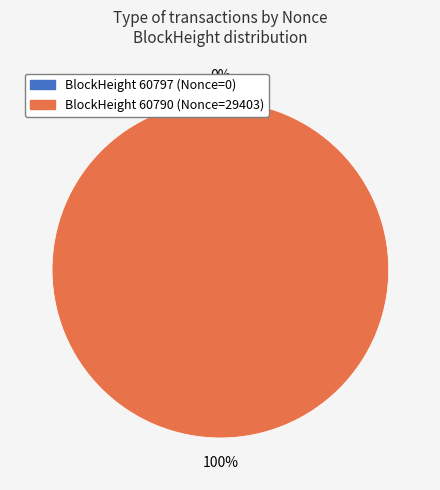

To the nearest percent, what is the difference between the 60797 and 60790 slice percentages?

100%